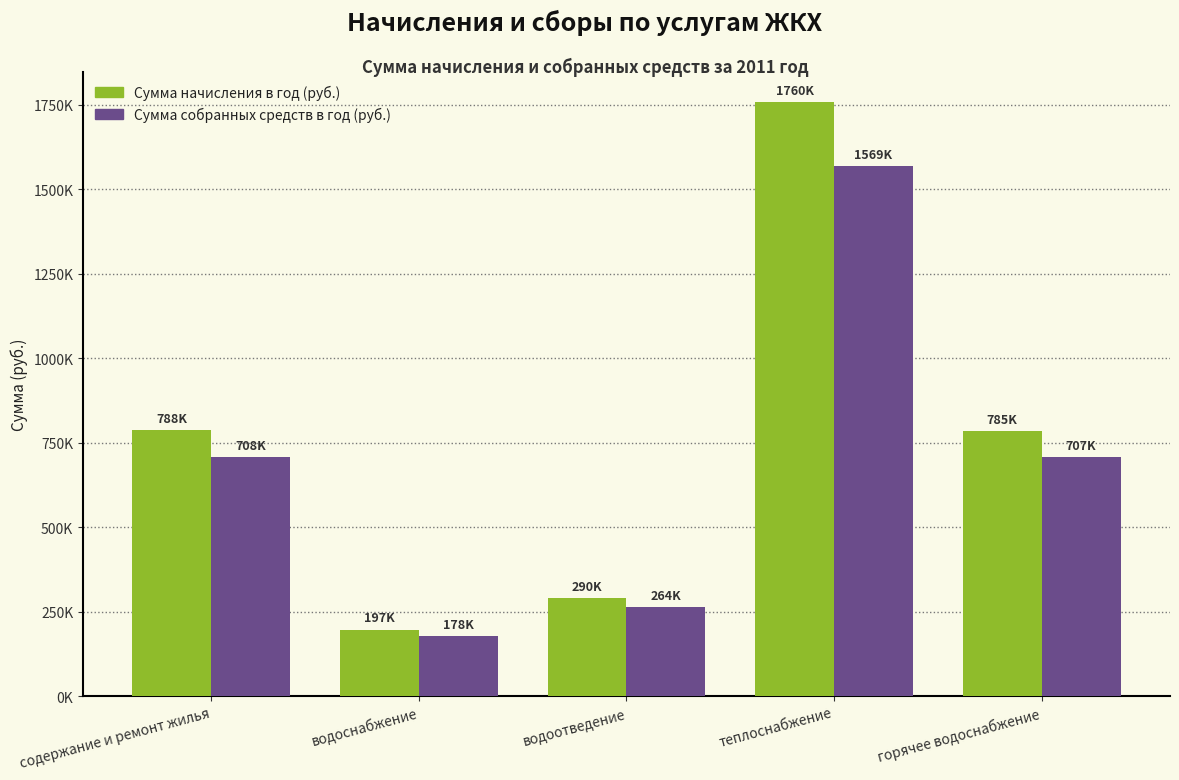

Which series has the largest total across all categories?

Сумма начисления в год (руб.)